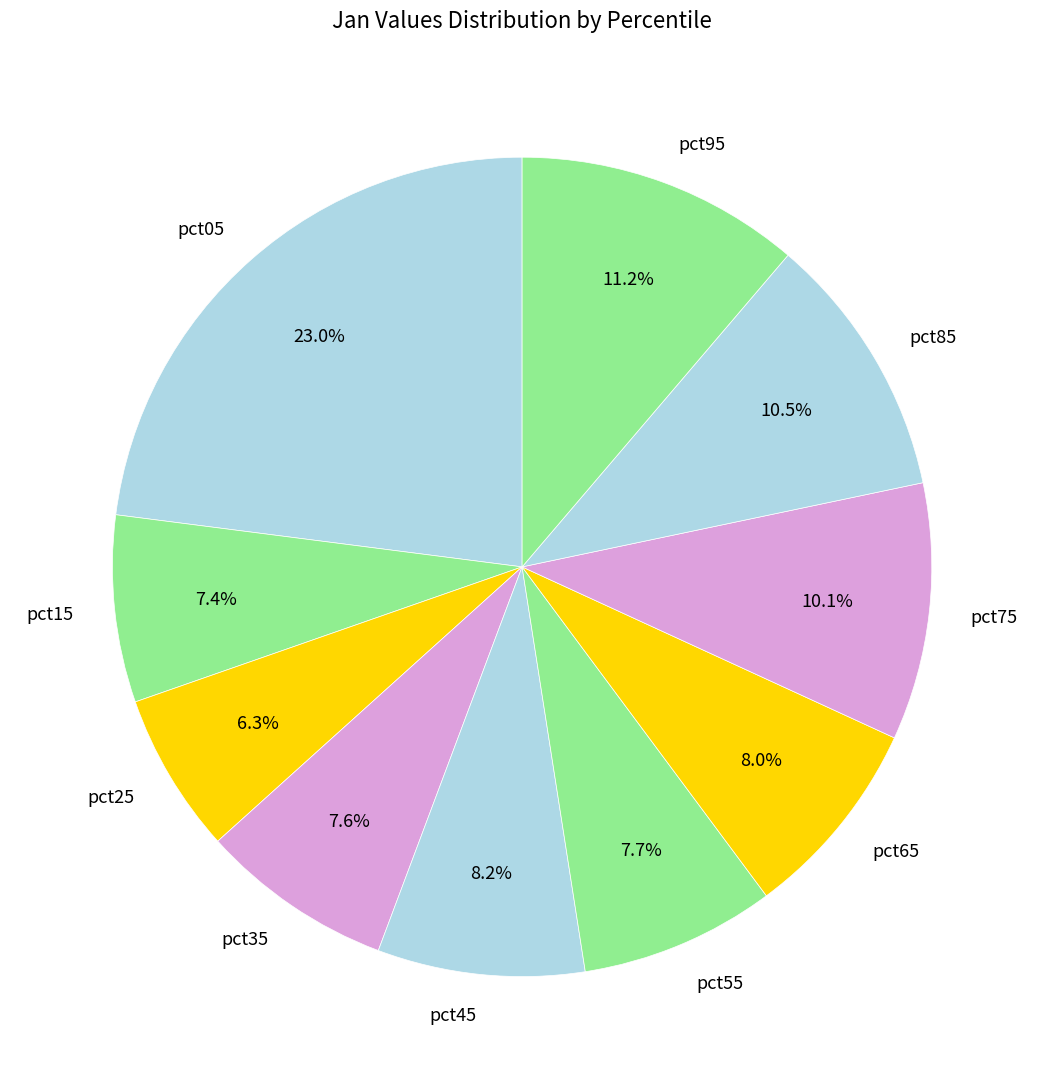

To the nearest percent, what percentage of the pie is pct45?

8%